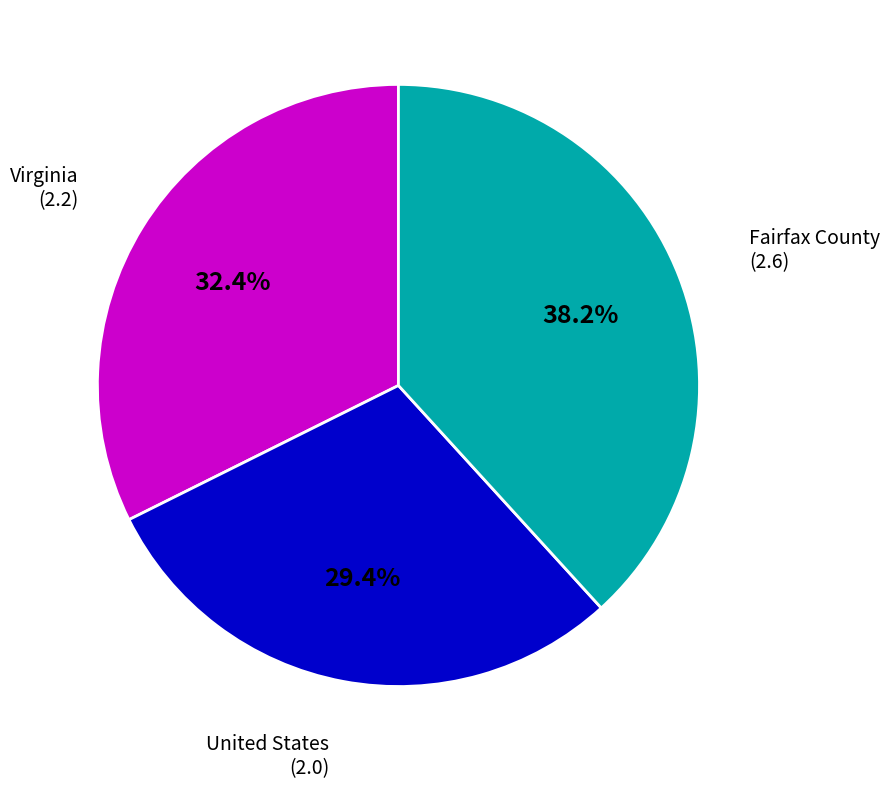

What is the smallest slice in the pie chart?

United States